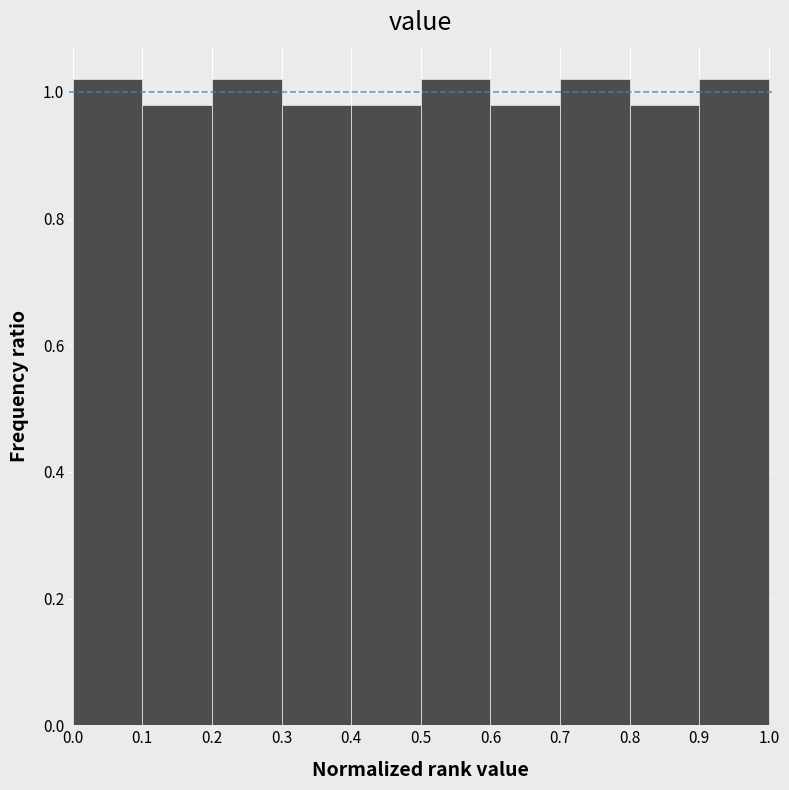

Reading left to right, list every bar in this chart as the range it spans on the x-axis followed by its height. The values are not printed on the chart, so give them approximately, as read against the axis.

0.0 to 0.1: 1.02
0.1 to 0.2: 0.98
0.2 to 0.3: 1.02
0.3 to 0.4: 0.98
0.4 to 0.5: 0.98
0.5 to 0.6: 1.02
0.6 to 0.7: 0.98
0.7 to 0.8: 1.02
0.8 to 0.9: 0.98
0.9 to 1.0: 1.02